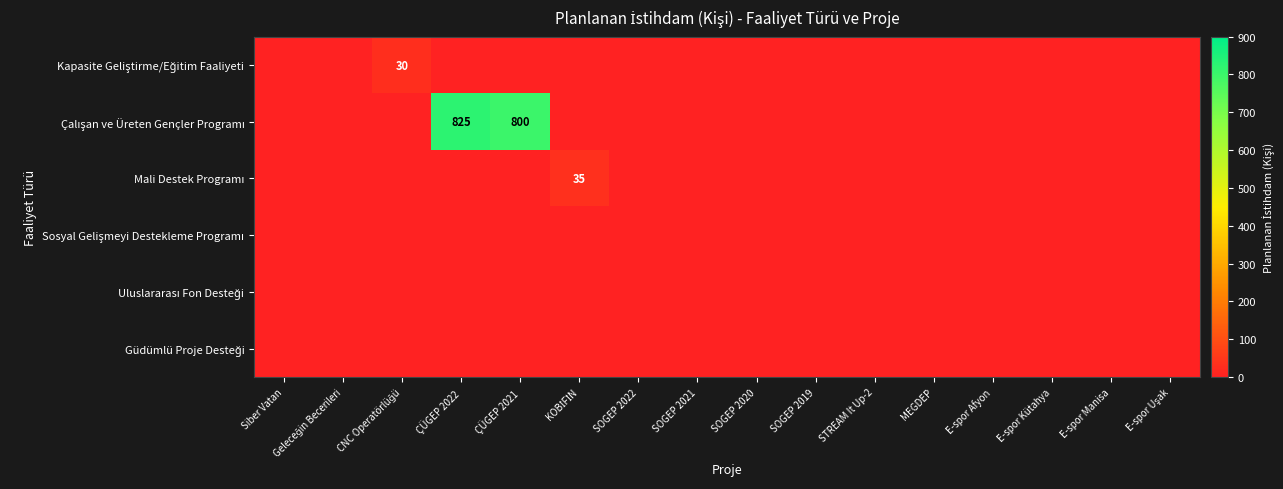

Rank the categories by Çalışan ve Üreten Gençler Programı value from highest to lowest.

ÇÜGEP 2022, ÇÜGEP 2021, Siber Vatan, Geleceğin Becerileri, CNC Operatörlüğü, KOBİFİN, SOGEP 2022, SOGEP 2021, SOGEP 2020, SOGEP 2019, STREAM It Up-2, MEGDEP, E-spor Afyon, E-spor Kütahya, E-spor Manisa, E-spor Uşak